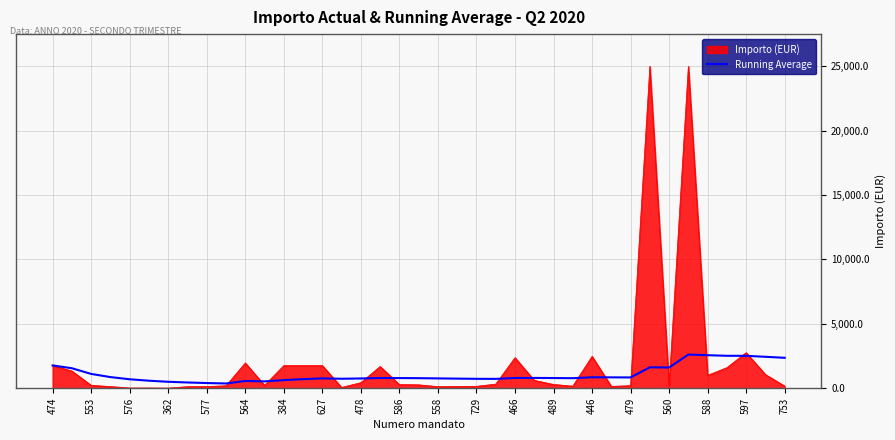

How many lines are shown in the chart?

2